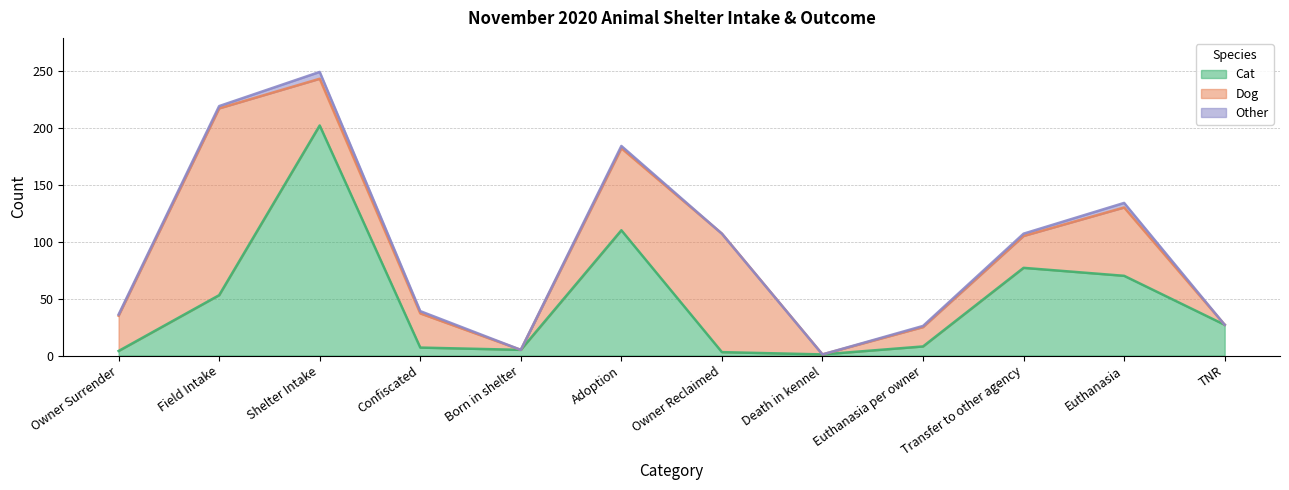

Which series changed the most between Field Intake and Owner Reclaimed?

Dog